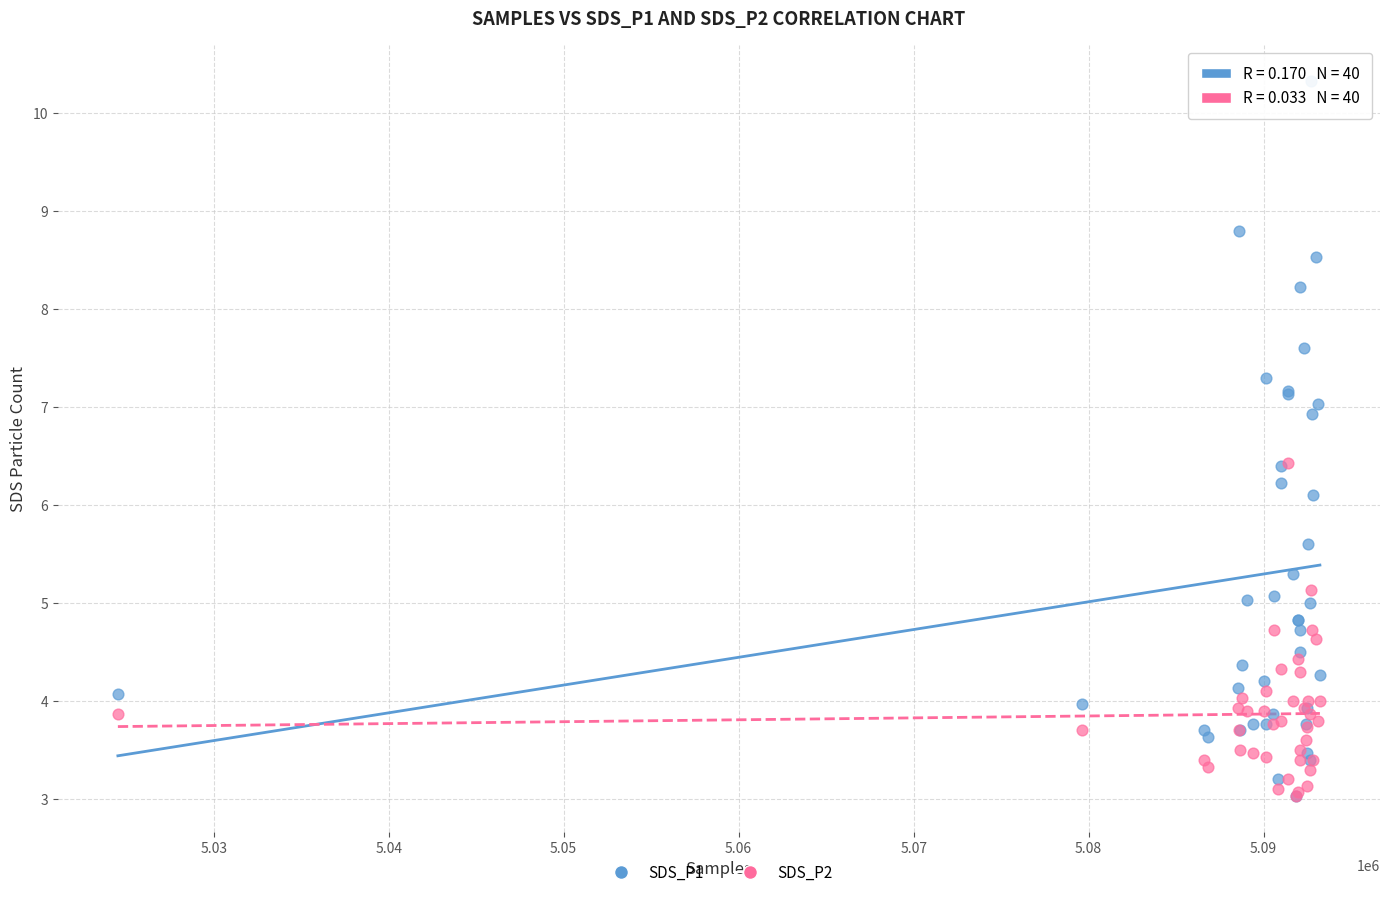

Across all series, what Y value is closest to 6?

6.1